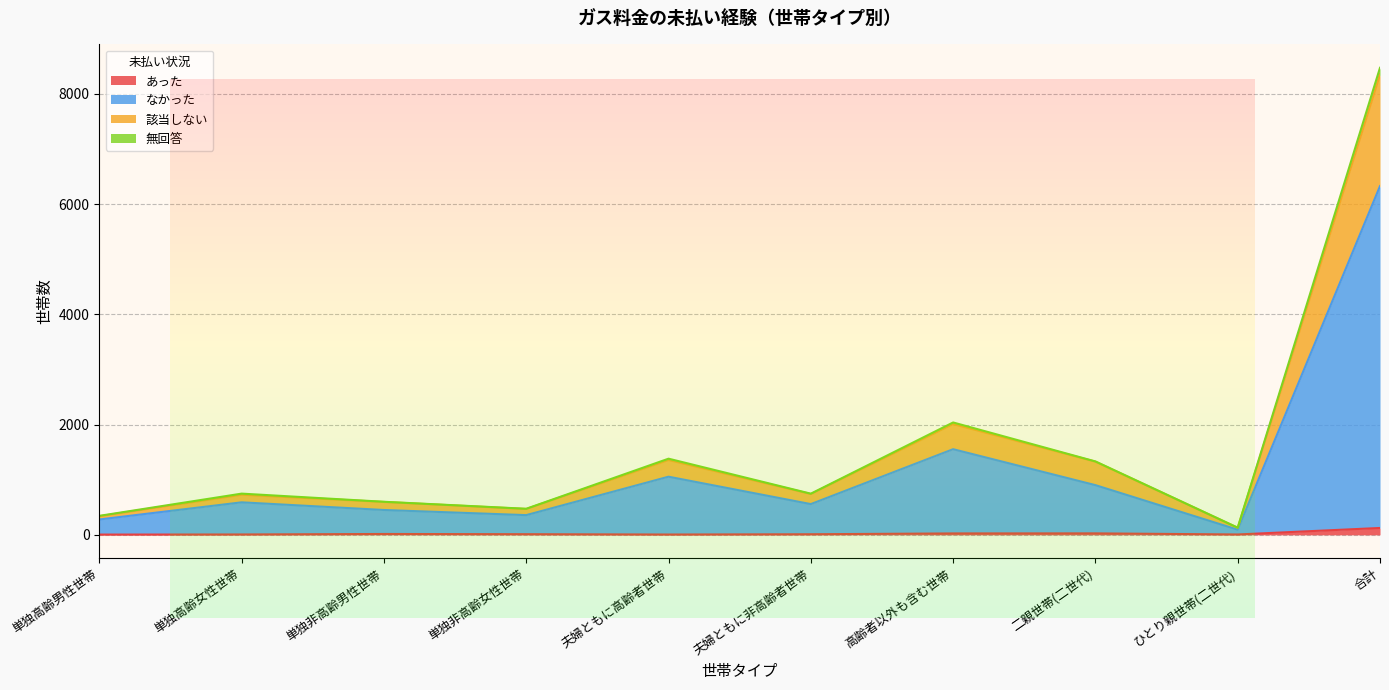

True or false: 無回答 has more than 0 interior local peaks.

True